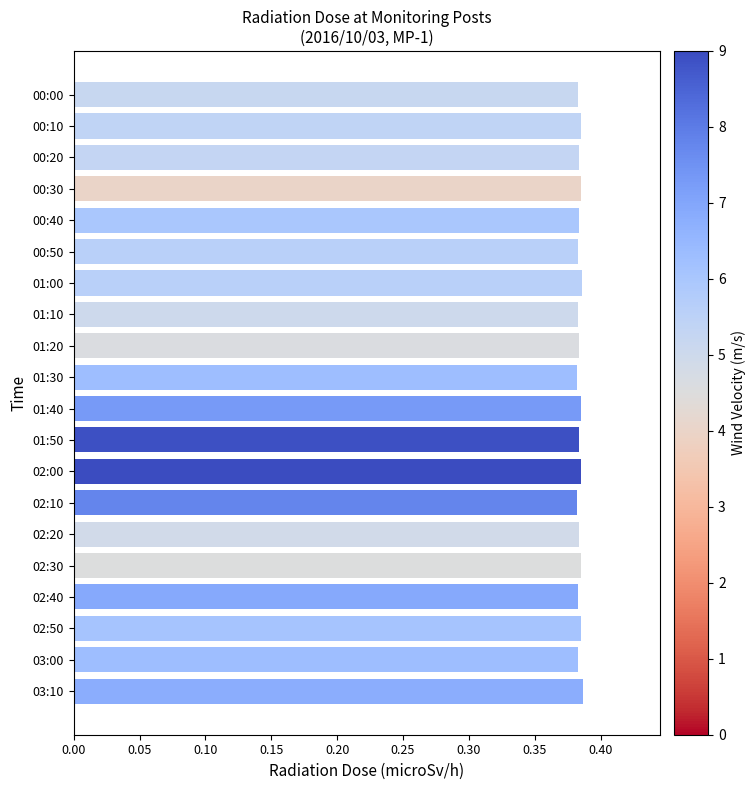

What is the sum of the values at 02:40 and 00:40?

0.8